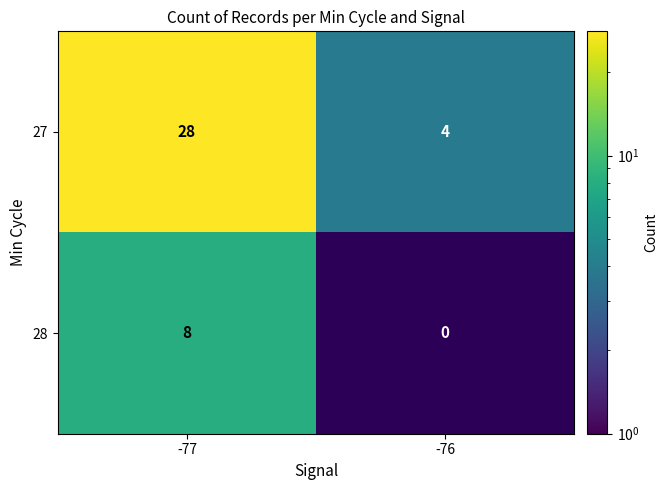

What is the difference between the highest and lowest values at -77?

20.0